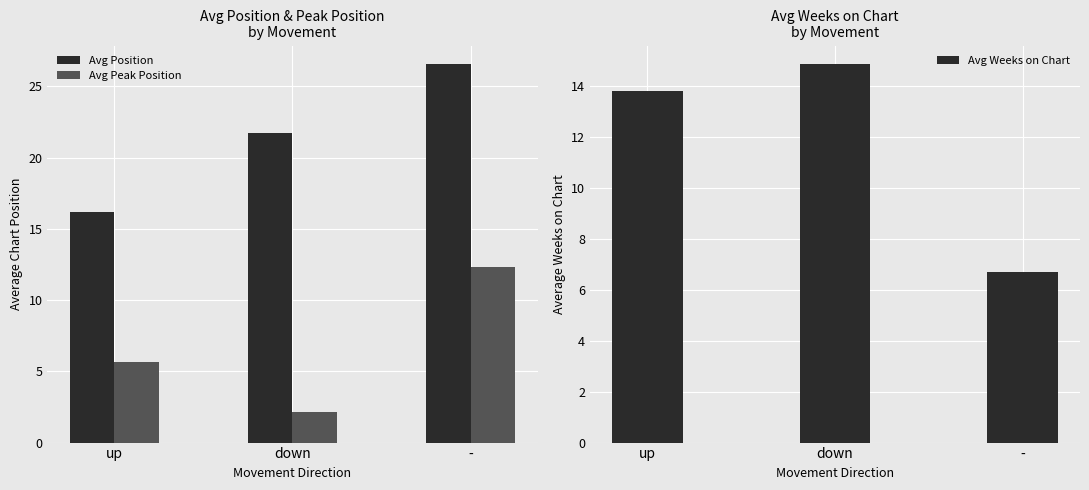

What is the label of the 2nd bar from the left?

down